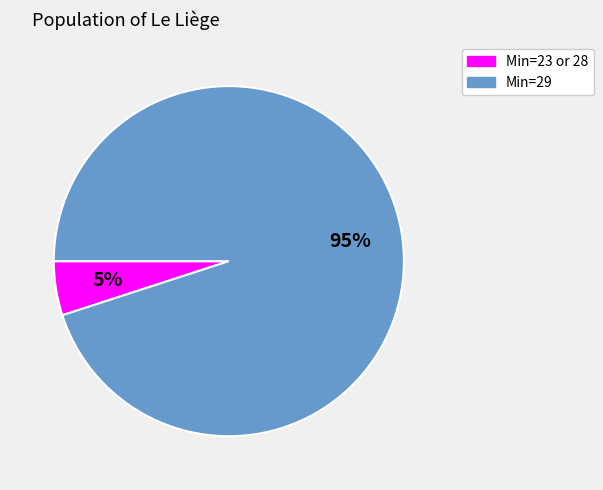

To the nearest percent, what is the combined percentage of Min=29 and Min=23 or 28?

100%